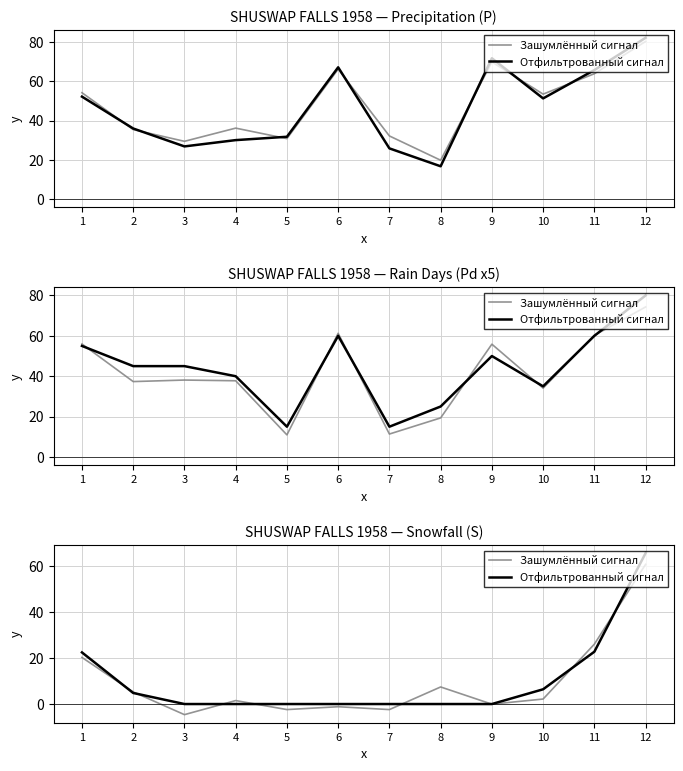

How many values in Зашумлённый сигнал are above zero?

7